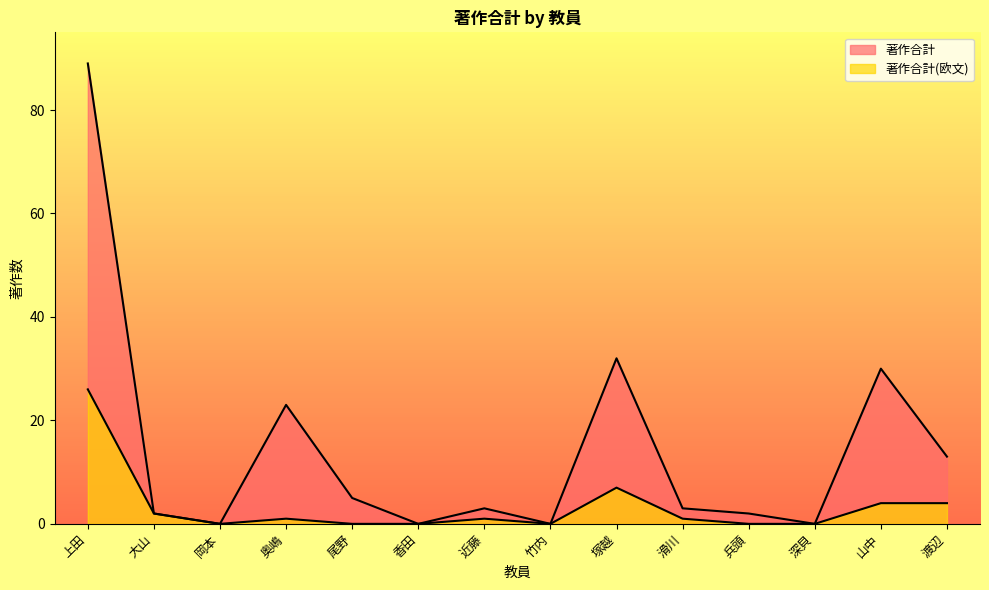

List the labels in order of 著作合計(欧文) value, smallest first.

岡本, 尾野, 香田, 竹内, 兵頭, 深貝, 奥嶋, 近藤, 滑川, 大山, 山中, 渡辺, 塚越, 上田